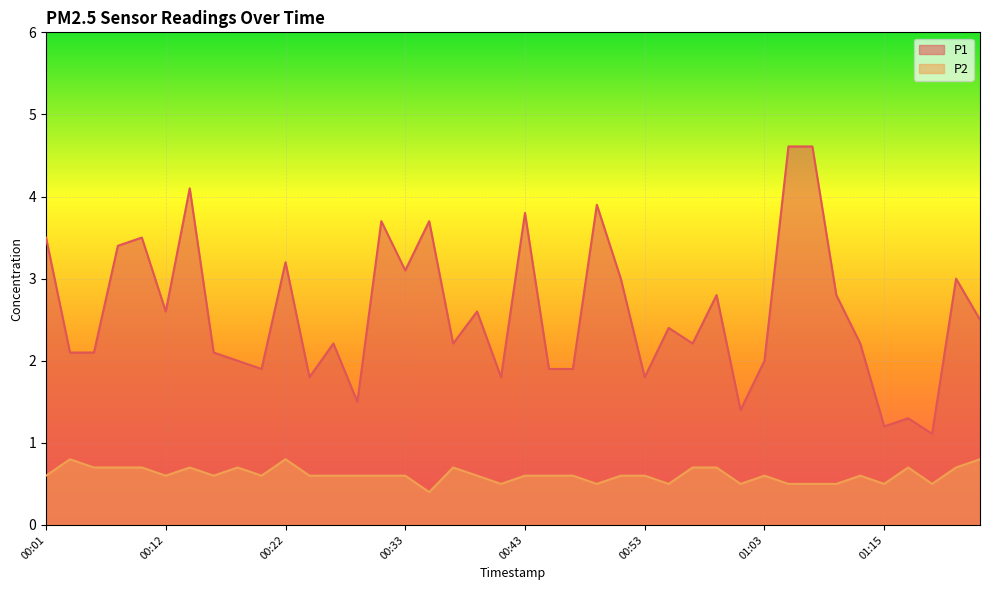

At which category is the sum across all series the highest?

01:06